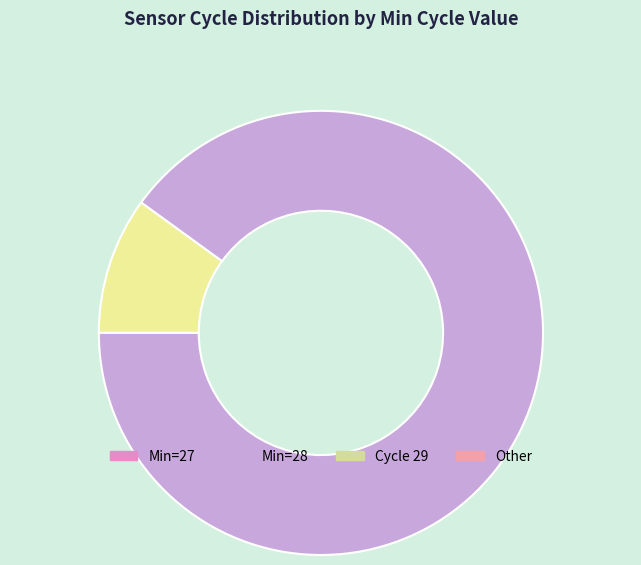

Is there a majority slice in this chart?

Yes